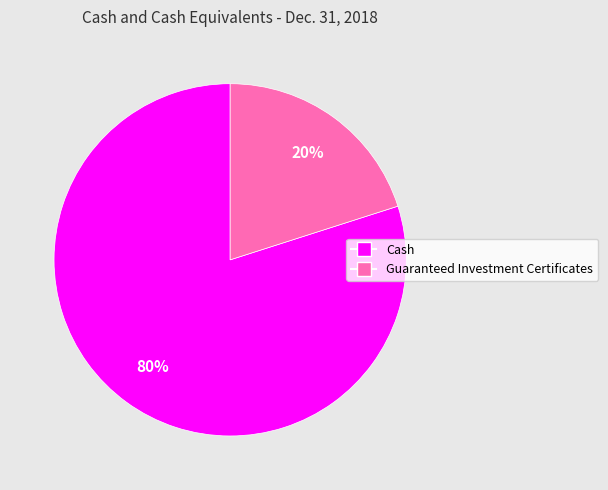

To the nearest percent, what is the combined percentage of Guaranteed Investment Certificates and Cash?

100%